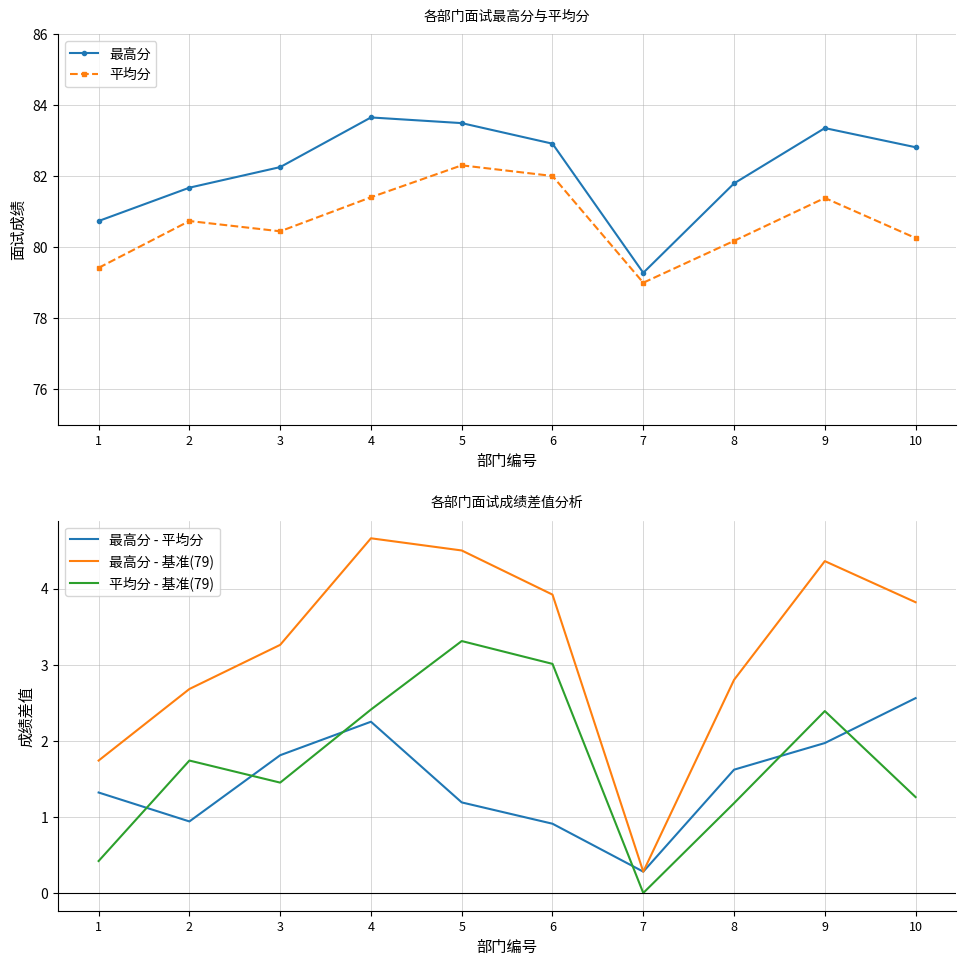

Reading left to right, transcribe all the data shown in this chart.

最高分: 80.7	81.7	82.3	83.7	83.5	82.9	79.3	81.8	83.4	82.8
平均分: 79.4	80.7	80.5	81.4	82.3	82.0	79.0	80.2	81.4	80.3
最高分 - 平均分: 1.3	0.9	1.8	2.2	1.2	0.9	0.3	1.6	2.0	2.6
最高分 - 基准(79): 1.7	2.7	3.3	4.7	4.5	3.9	0.3	2.8	4.4	3.8
平均分 - 基准(79): 0.4	1.7	1.5	2.4	3.3	3.0	0.0	1.2	2.4	1.3